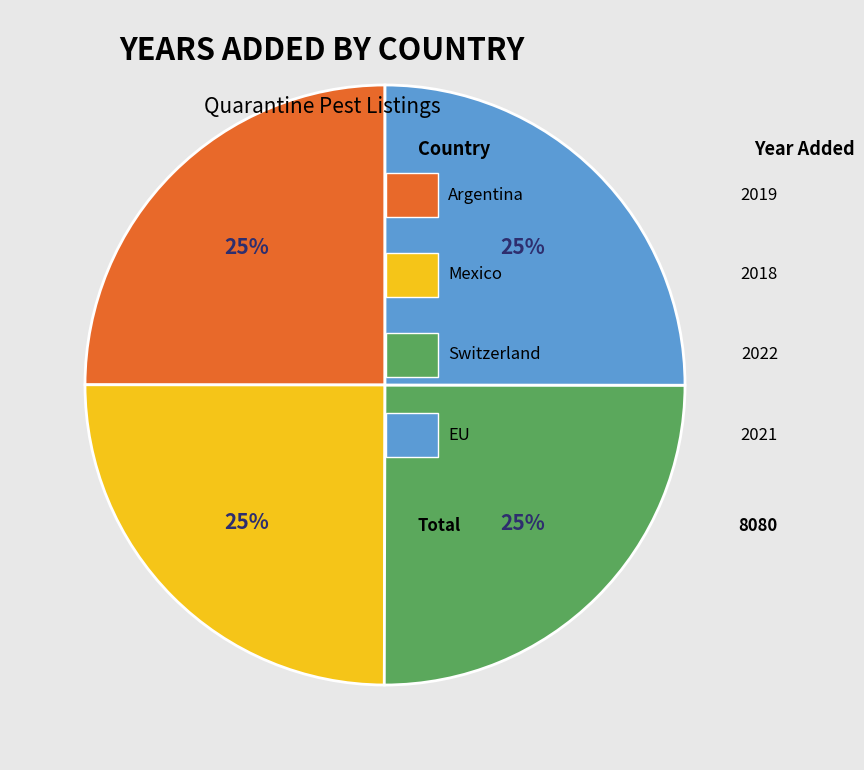

Is there any slice that represents more than half of the pie?

No